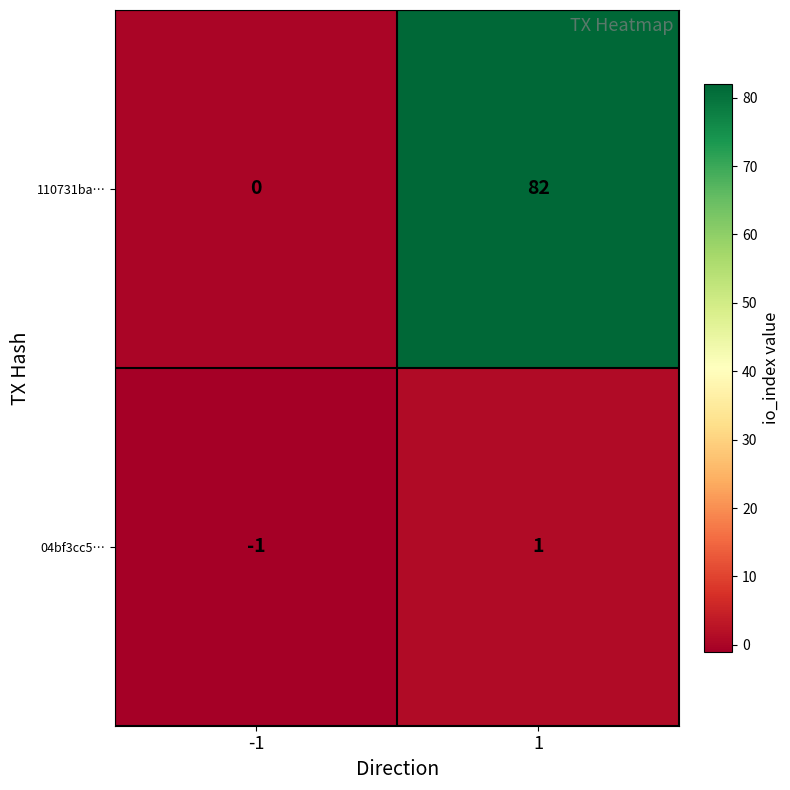

The 04bf3cc5… series shows -1 at -1. True or false?

True